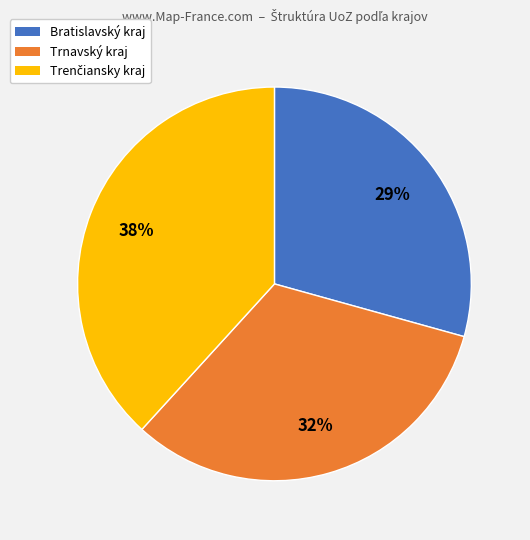

How many segments does this pie chart have?

3